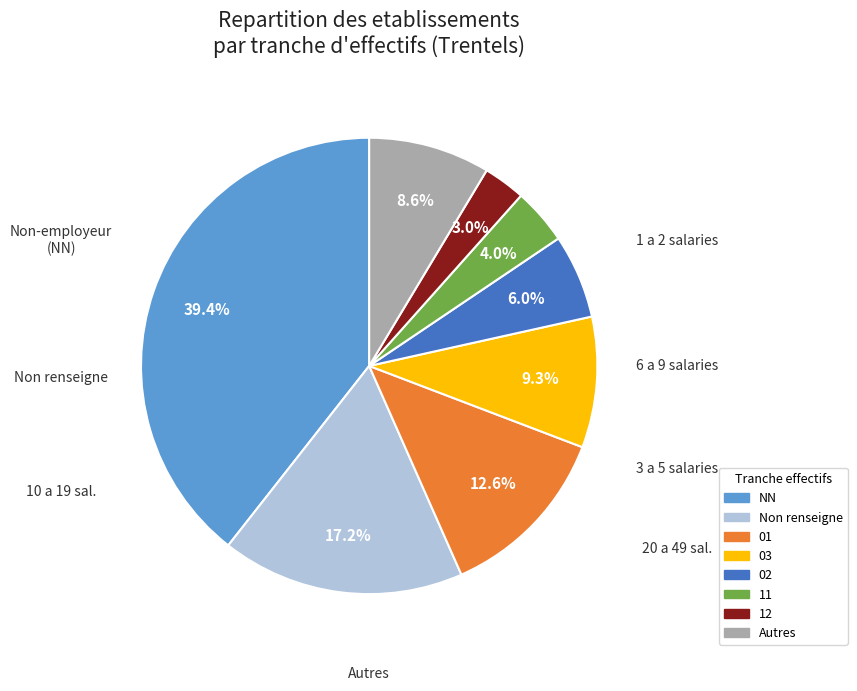

Does any single category account for the majority?

No